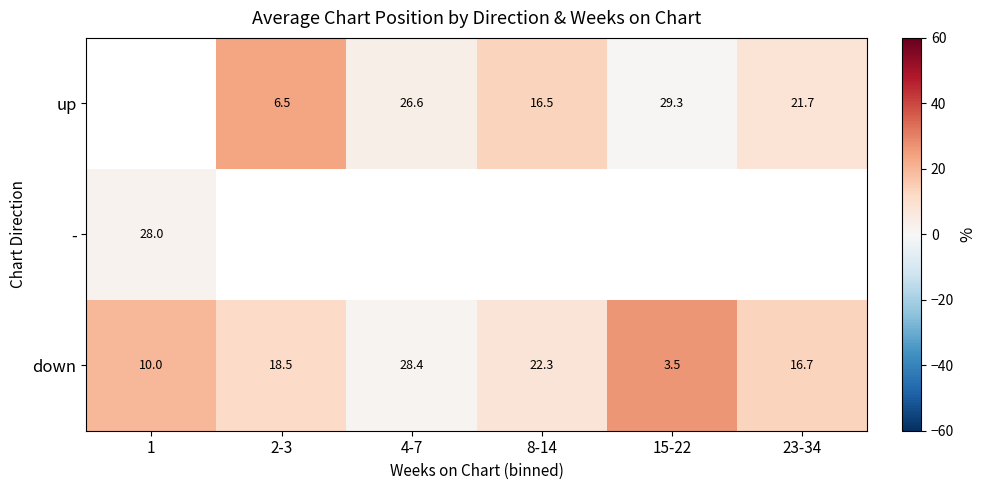

What is the difference between the maximum and minimum values in the down series?

24.9